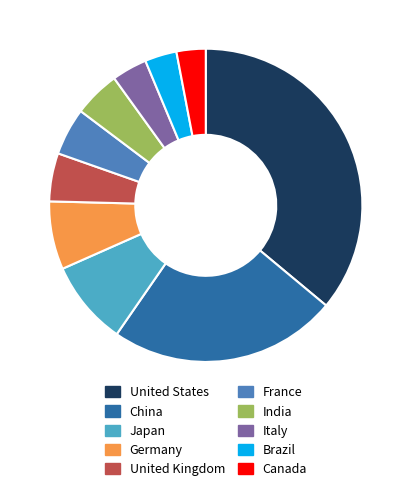

Count the number of slices in the pie.

10